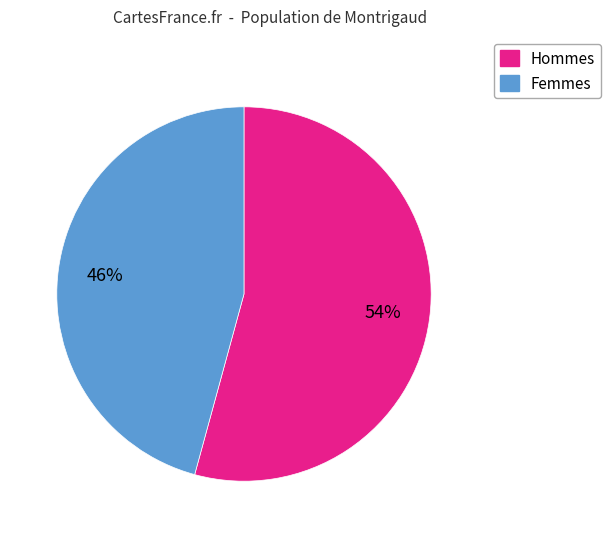

Does any single category account for the majority?

Yes